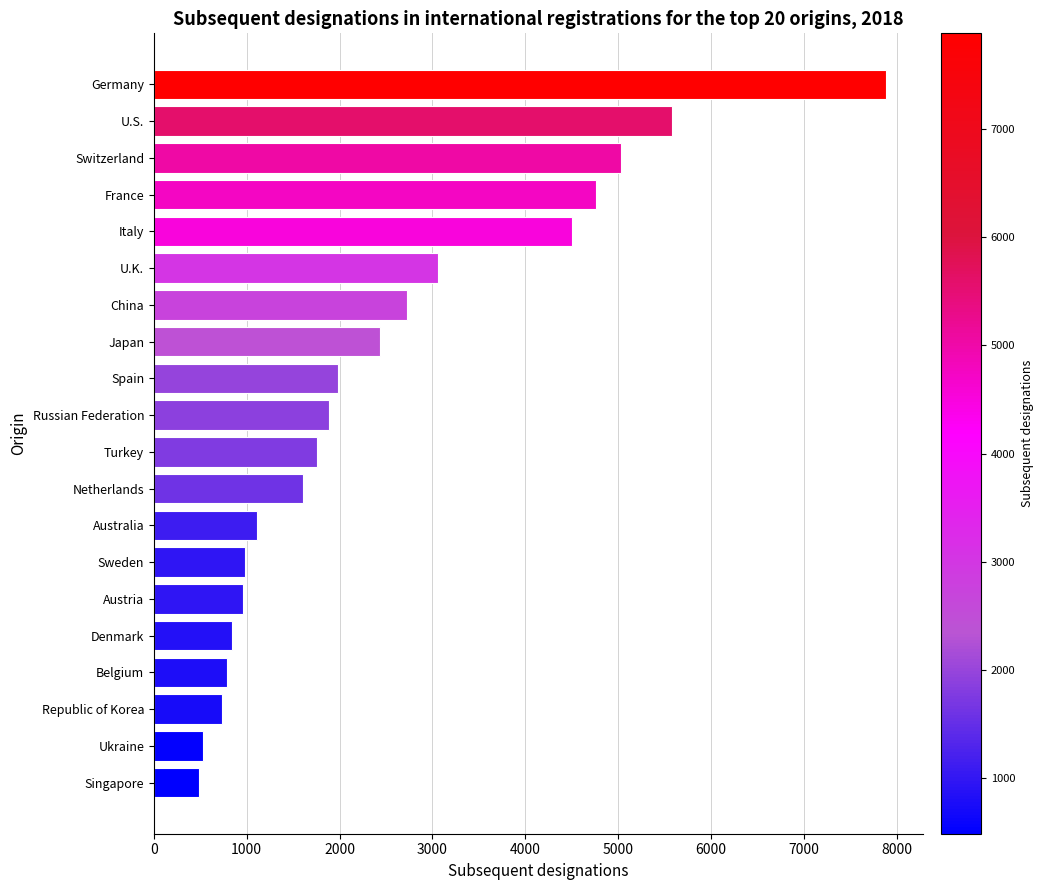

True or false: the data shows 2440 at Japan.

True